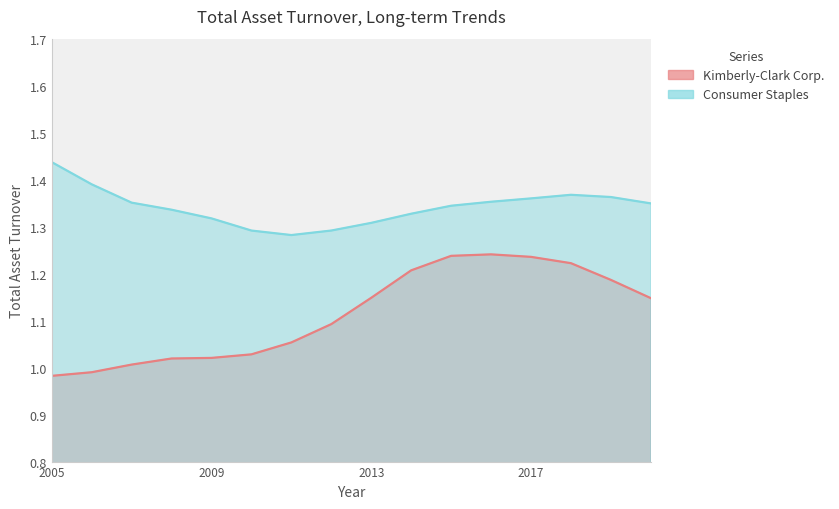

Is the value of Consumer Staples at 2017-12-31 greater than the value of Kimberly-Clark Corp. at 2007-12-31?

Yes